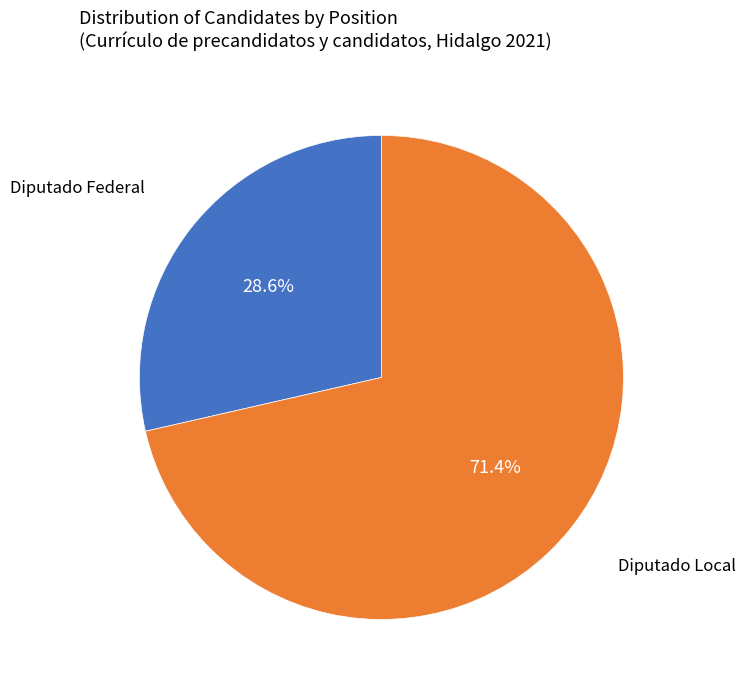

Count the number of slices in the pie.

2